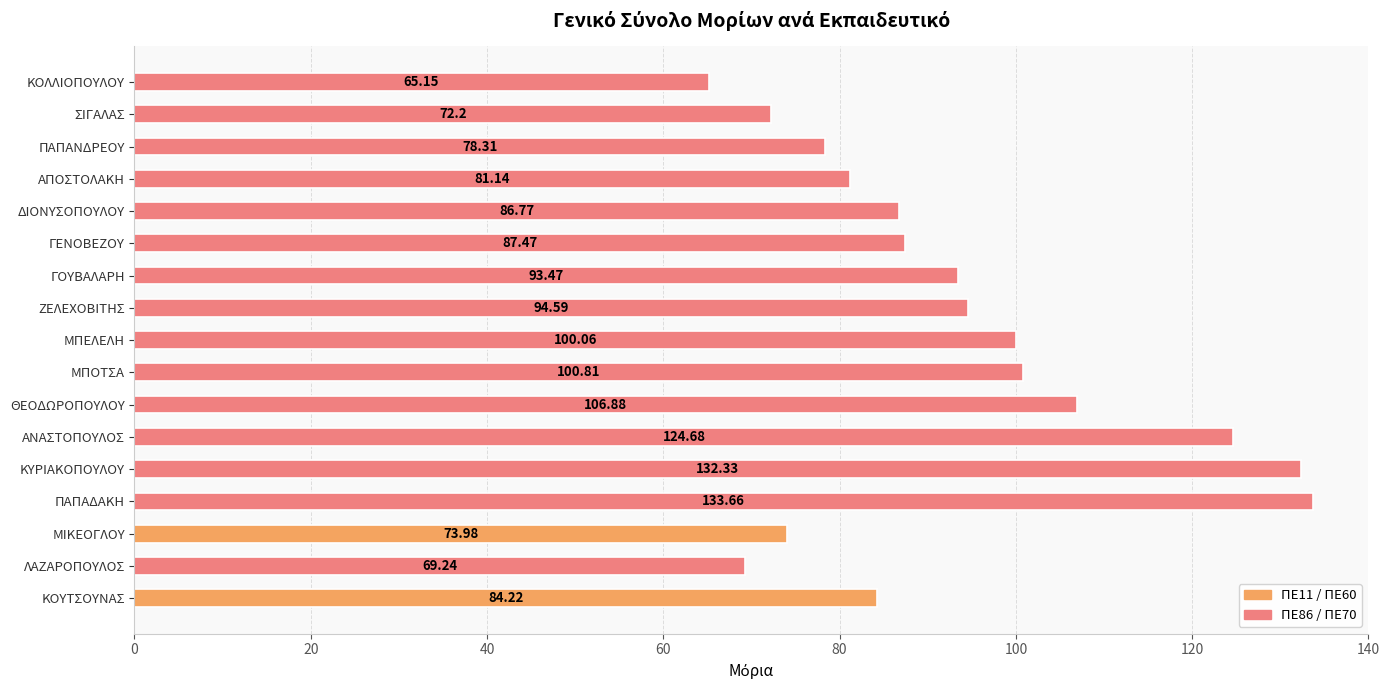

How many bars are there in total?

17